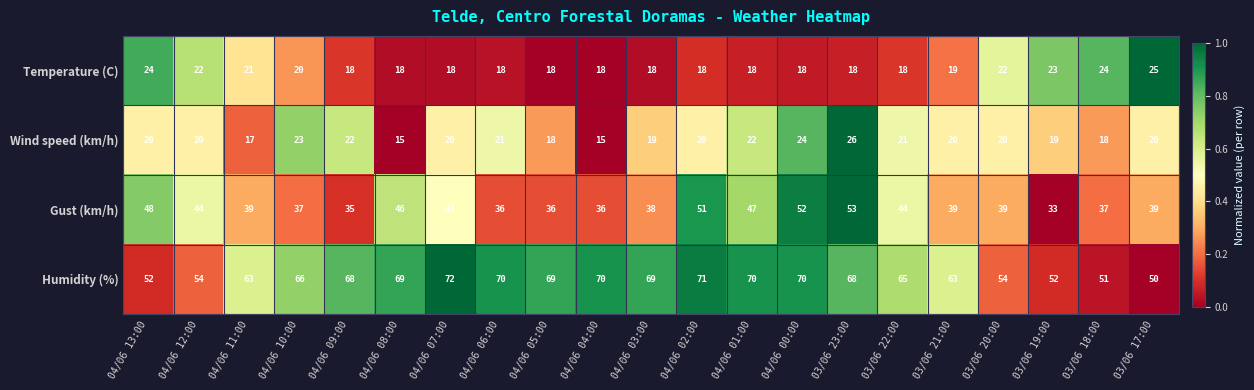

Between 03/06 23:00 and 03/06 22:00, which series saw the biggest shift?

Gust (km/h)